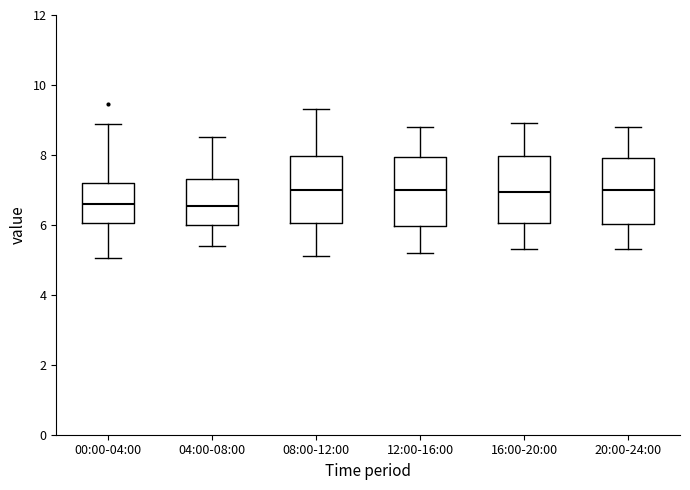

Where does the median line of the box for 16:00-20:00 sit on the y-axis? The values are not printed on the chart, so give them approximately, as read against the axis.

7.0